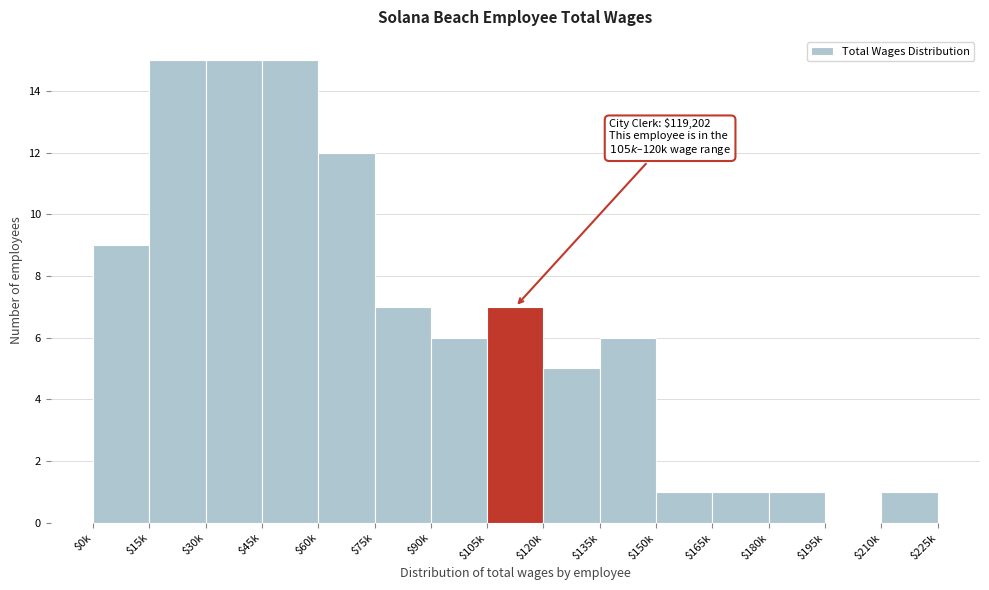

What is the maximum value shown in the chart?

15